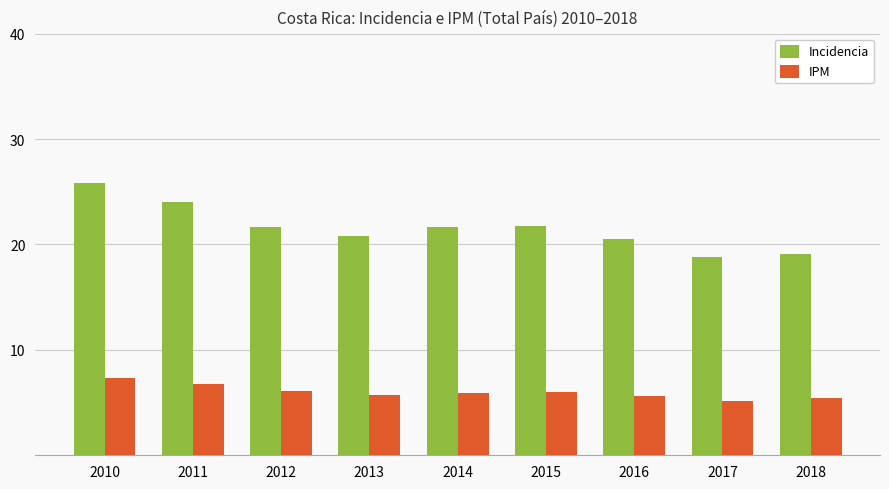

What are all the series names shown in the legend?

Incidencia, IPM